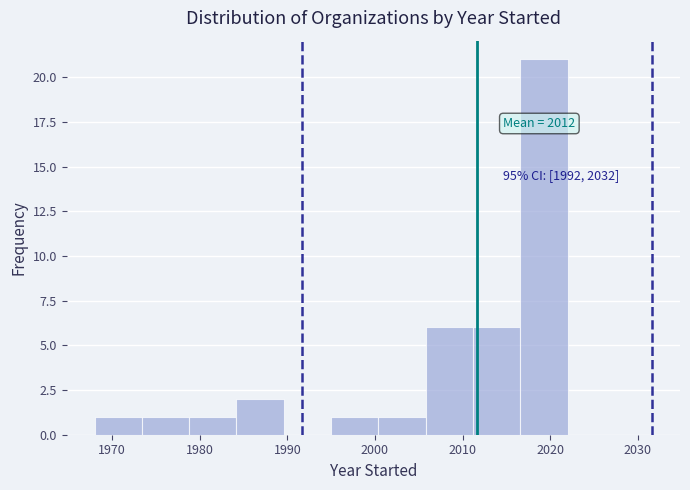

Which range on the x-axis has the tallest bar?

2016.6 to 2022.0